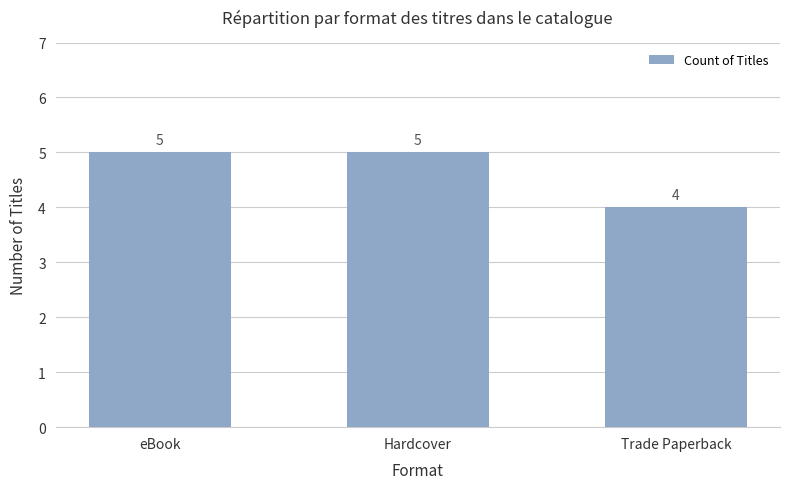

What is the difference between the values at Trade Paperback and eBook?

1